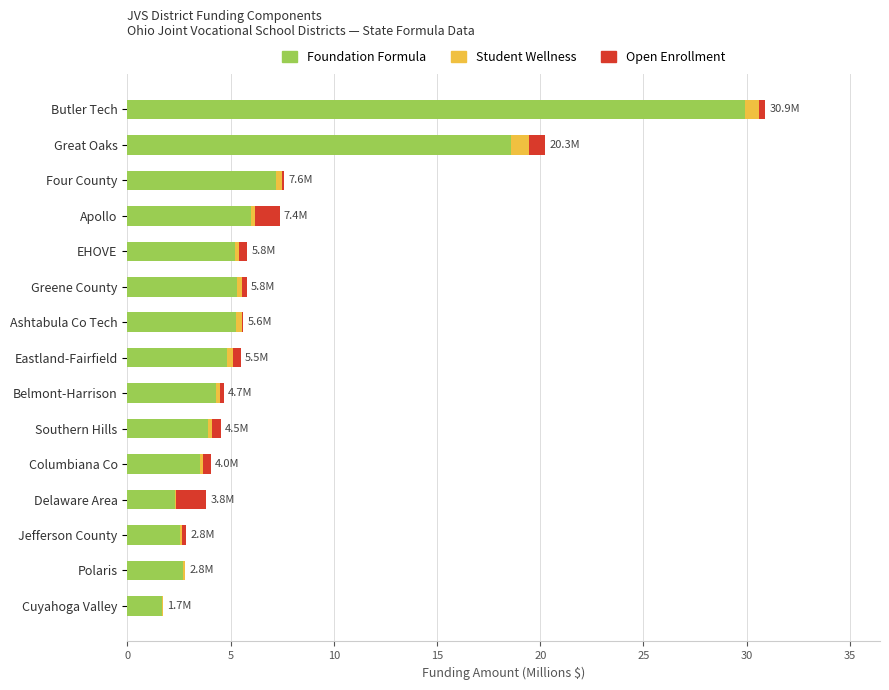

At which category is the sum across all series the highest?

Butler Tech